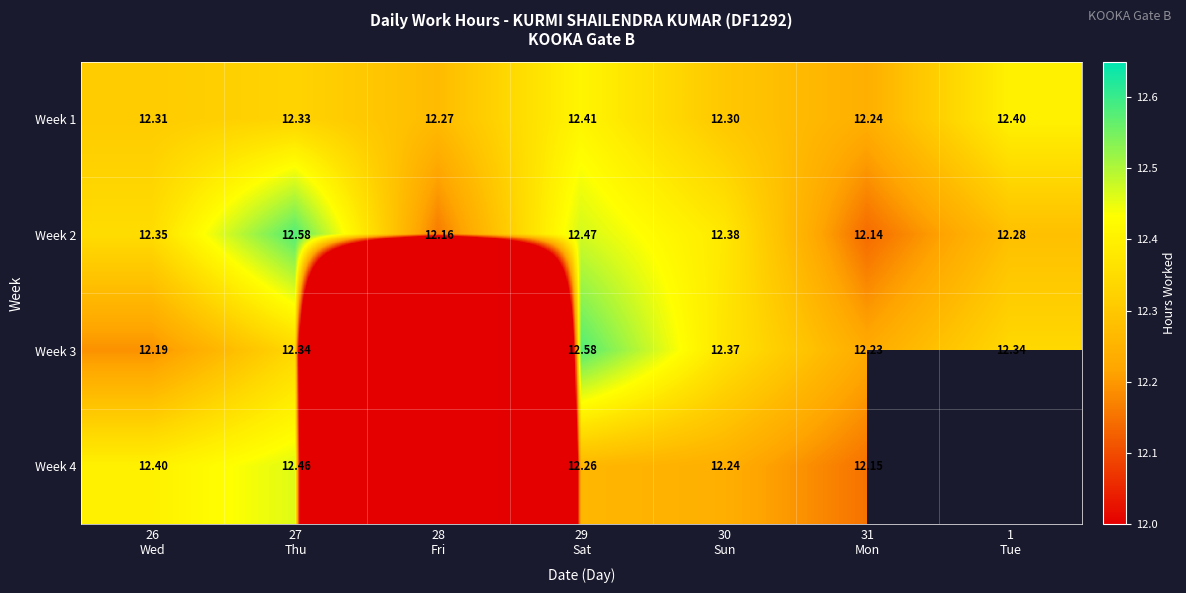

How many Week 2 values are between 12 and 13?

7